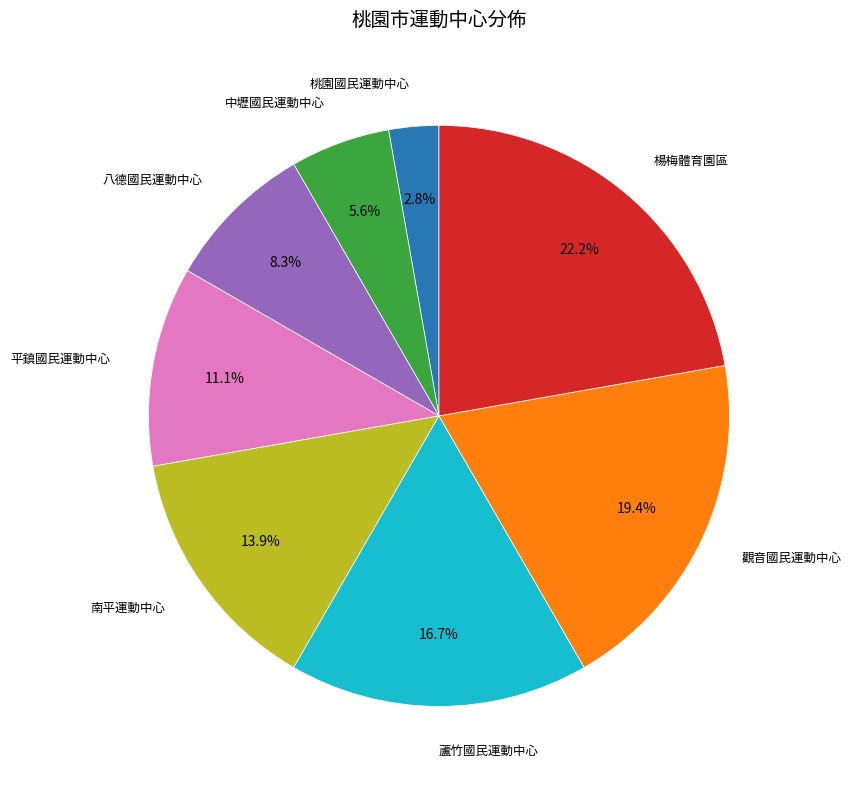

Is there any slice that represents more than half of the pie?

No